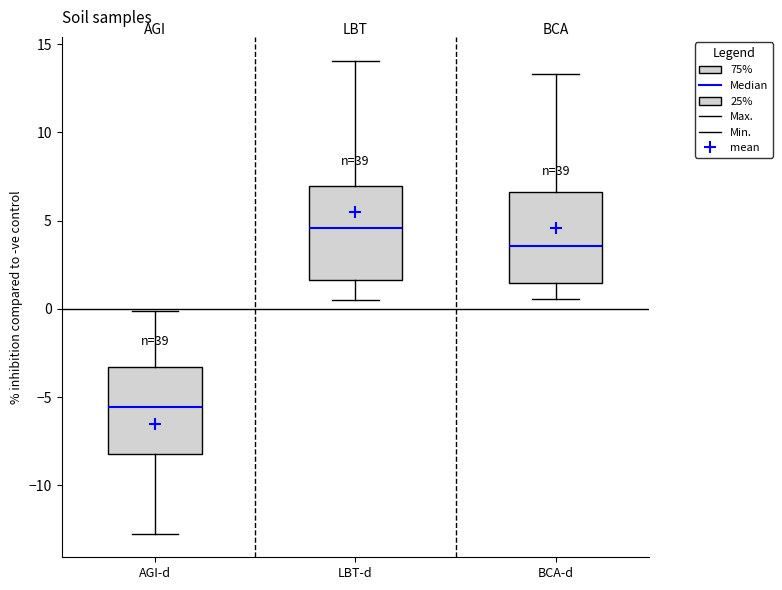

Which box's median line is the lowest?

AGI-d